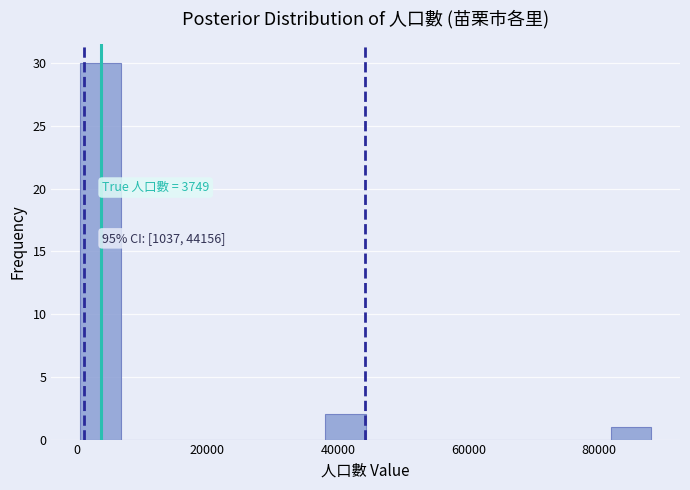

Around what value on the x-axis is the tallest bar? Give the approximate position of its centre, as read against the axis.

4000